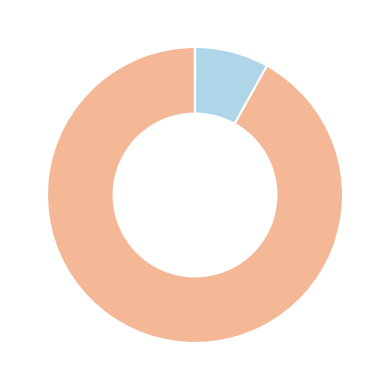

Is there a majority slice in this chart?

Yes